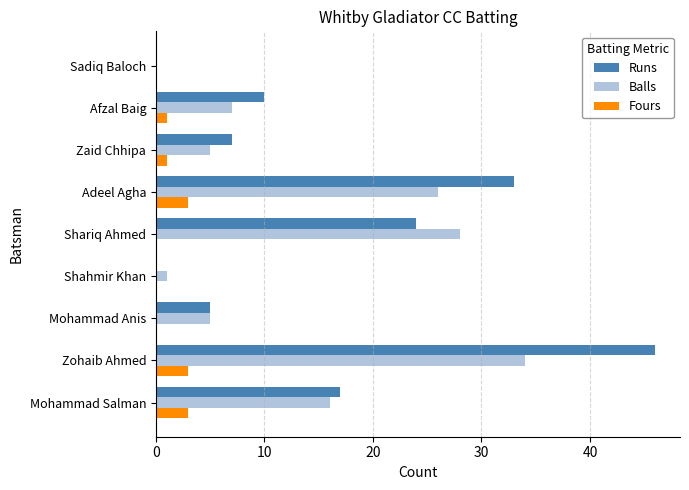

Where is Runs nearest to the value 23?

Shariq Ahmed